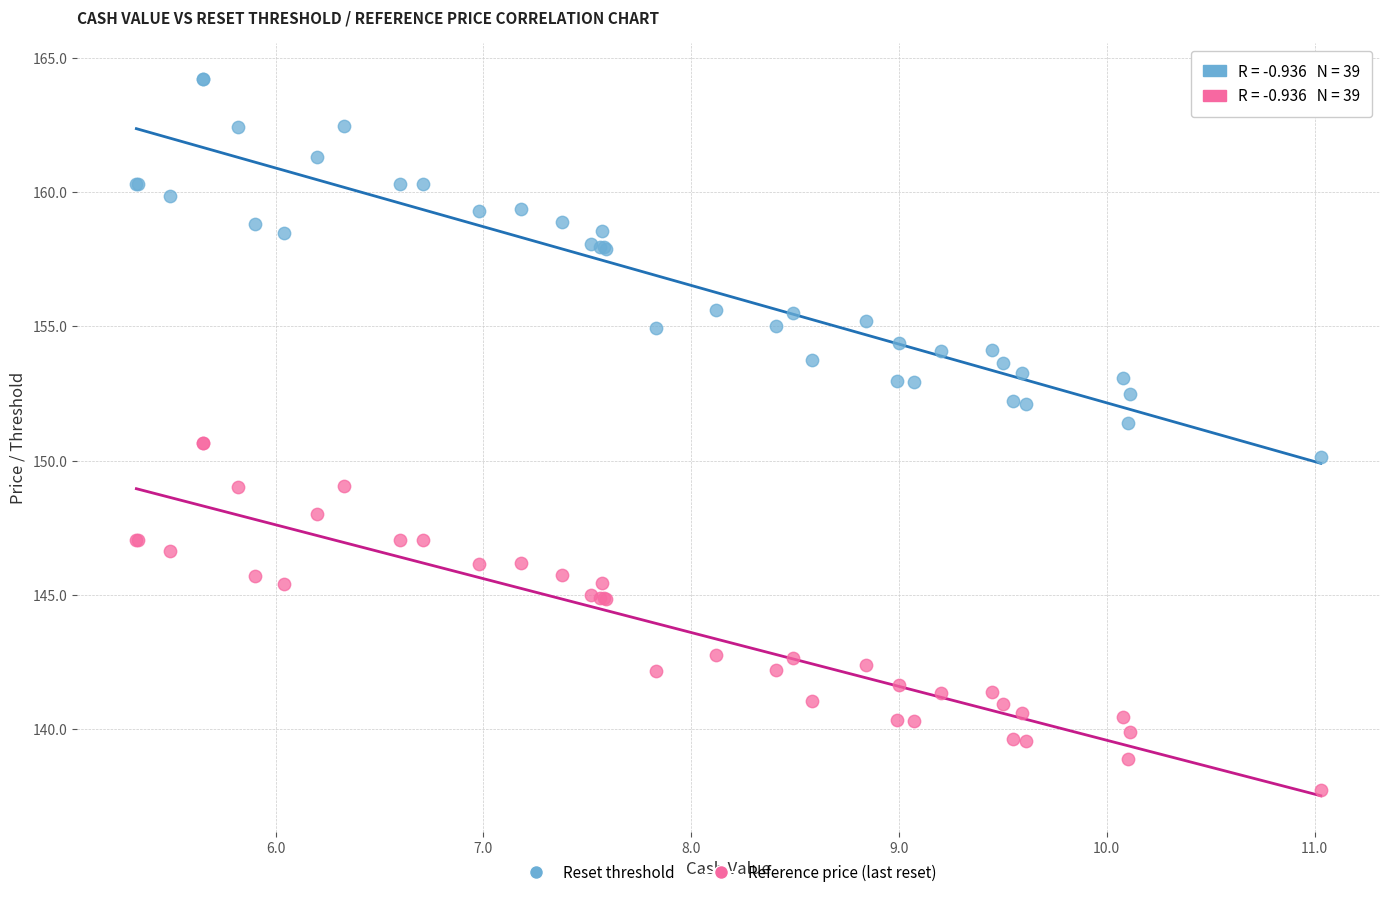

Which series reaches the minimum Y coordinate?

Reference price (last reset)